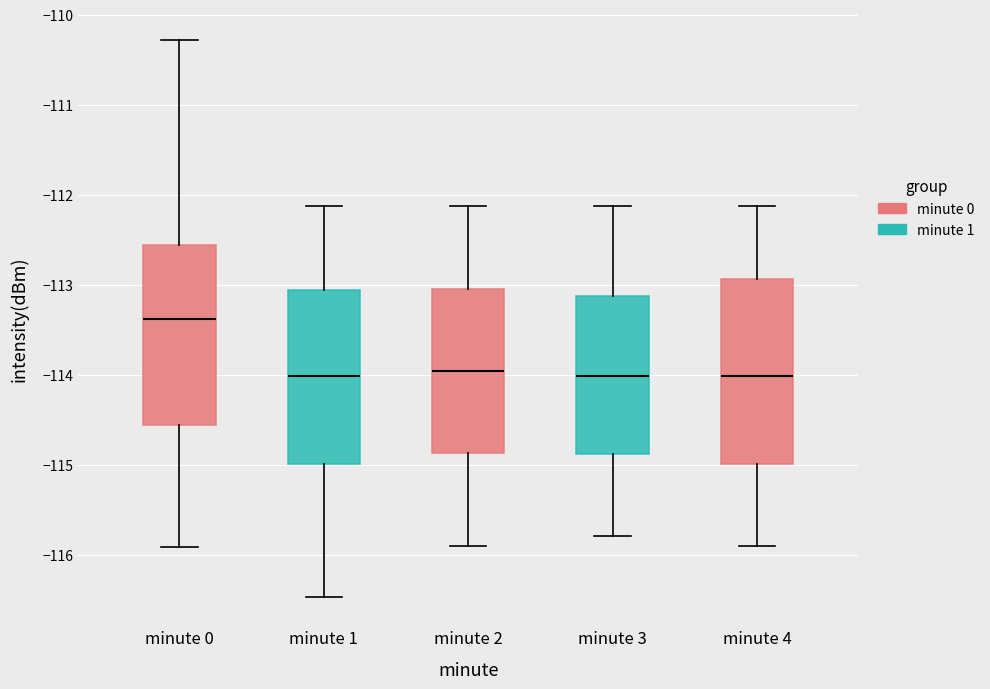

Reading left to right, read every box against the y-axis: the position of its median line, the range the box covers, and the ends of its whiskers. The values are not printed on the chart, so give them approximately, as read against the axis.

minute 0: median -113.4, box -114.6 to -112.6, whiskers -115.9 to -110.3
minute 1: median -114.0, box -115.0 to -113.1, whiskers -116.5 to -112.1
minute 2: median -114.0, box -114.9 to -113.0, whiskers -115.9 to -112.1
minute 3: median -114.0, box -114.9 to -113.1, whiskers -115.8 to -112.1
minute 4: median -114.0, box -115.0 to -112.9, whiskers -115.9 to -112.1